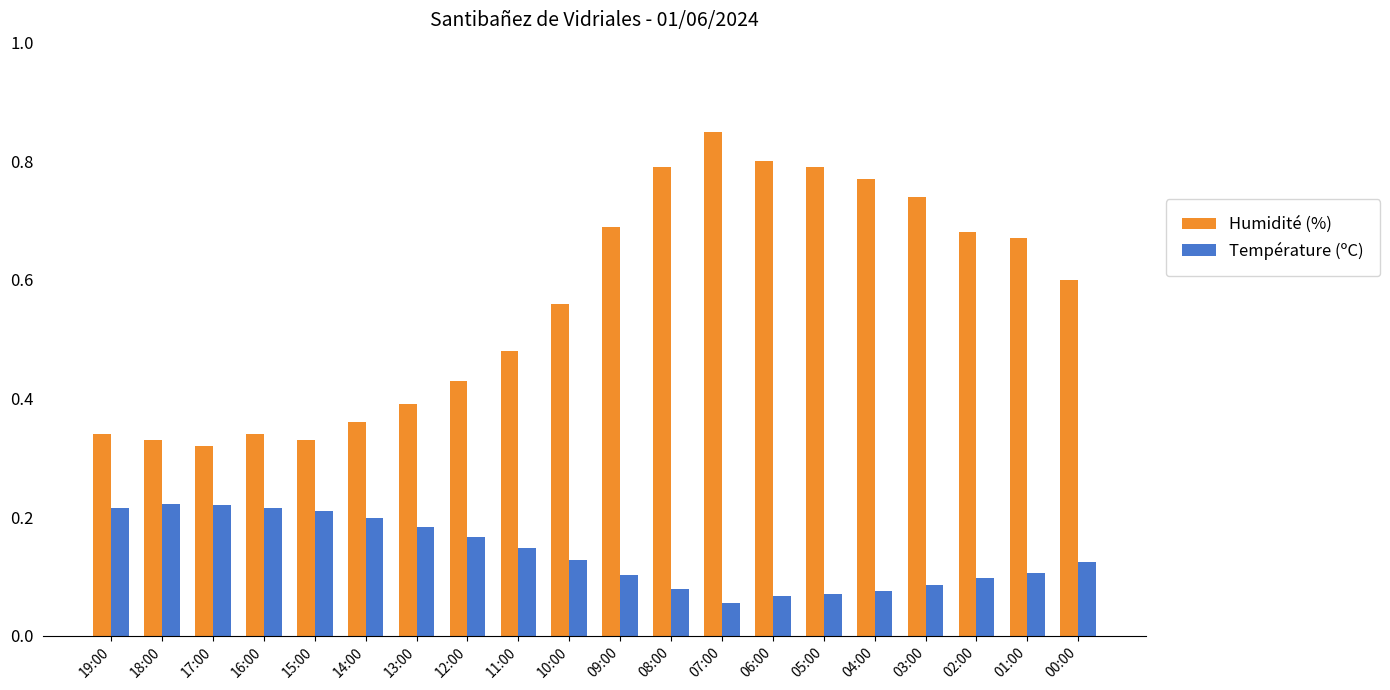

Which series has the widest spread of values?

Humidité (%)